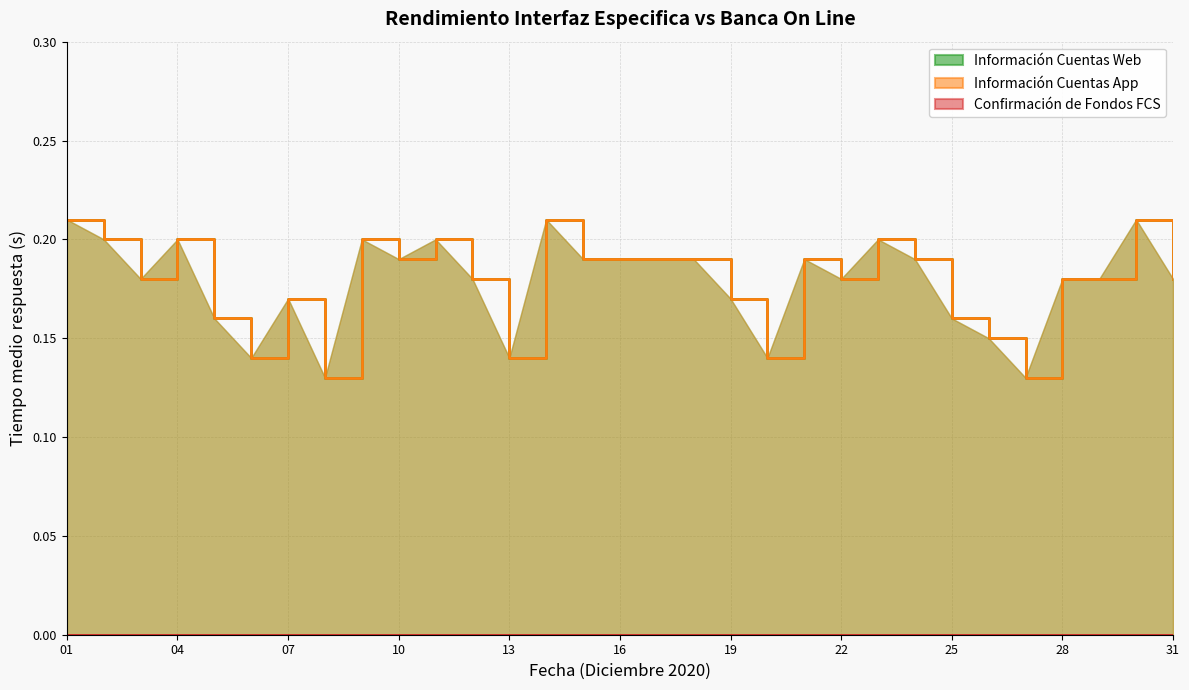

Count the Información Cuentas App values in the range 0 to 1.

31